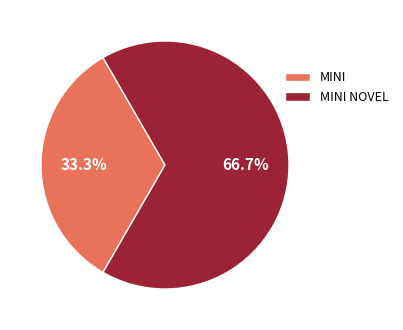

Rank the categories by value from lowest to highest.

MINI, MINI NOVEL